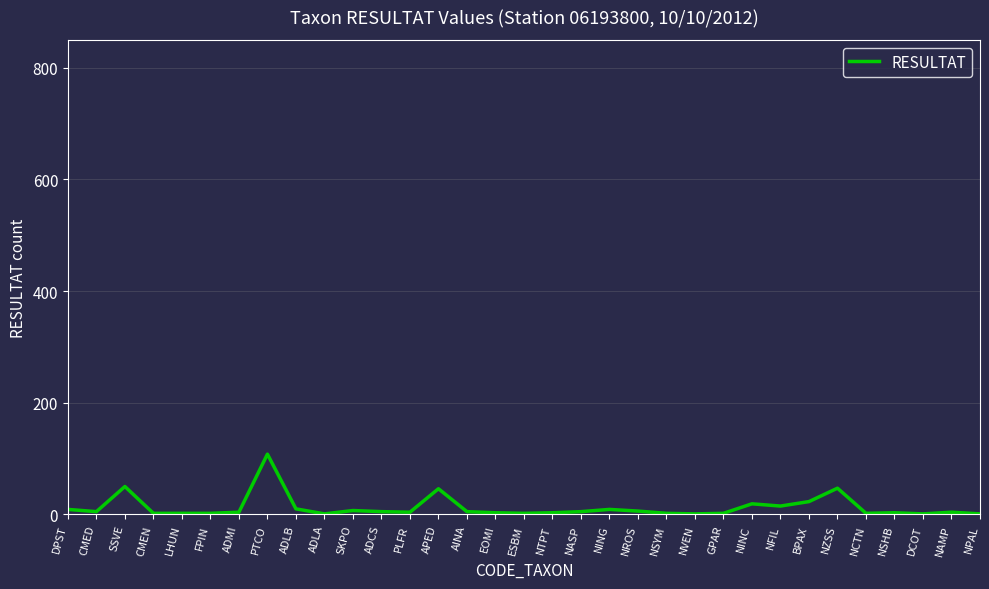

What is the difference between the maximum and minimum values?

107